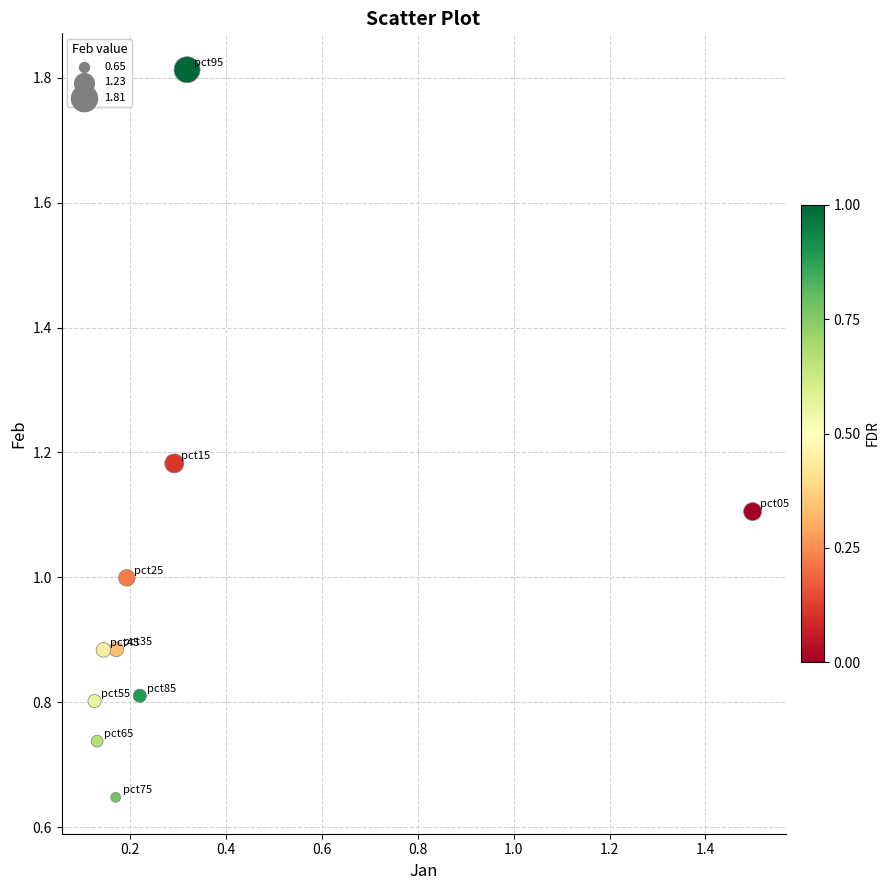

What is the average X value?

0.3